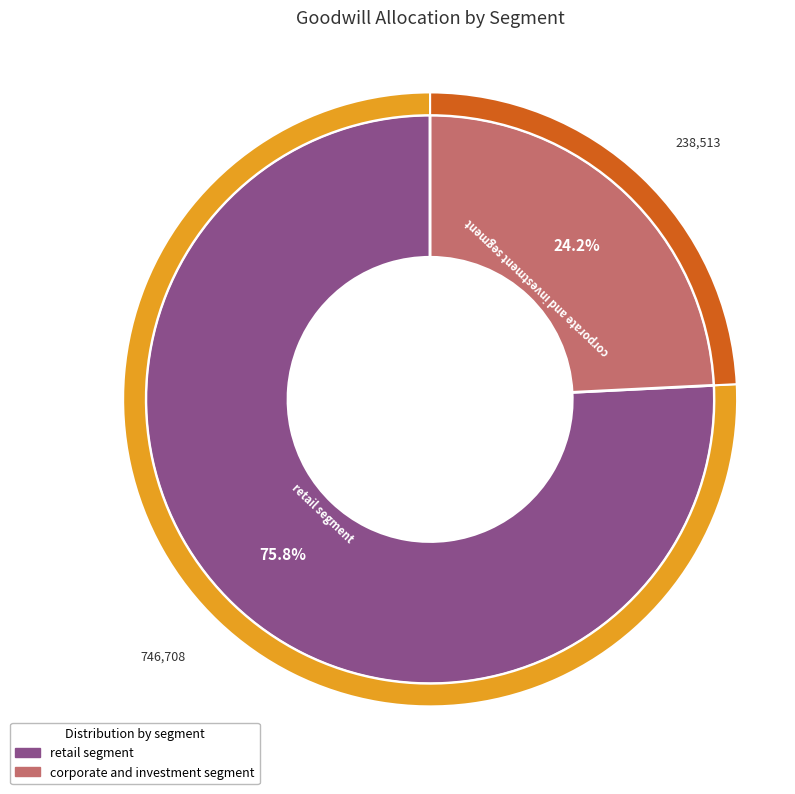

True or false: corporate and investment segment accounts for 24% of the total.

True